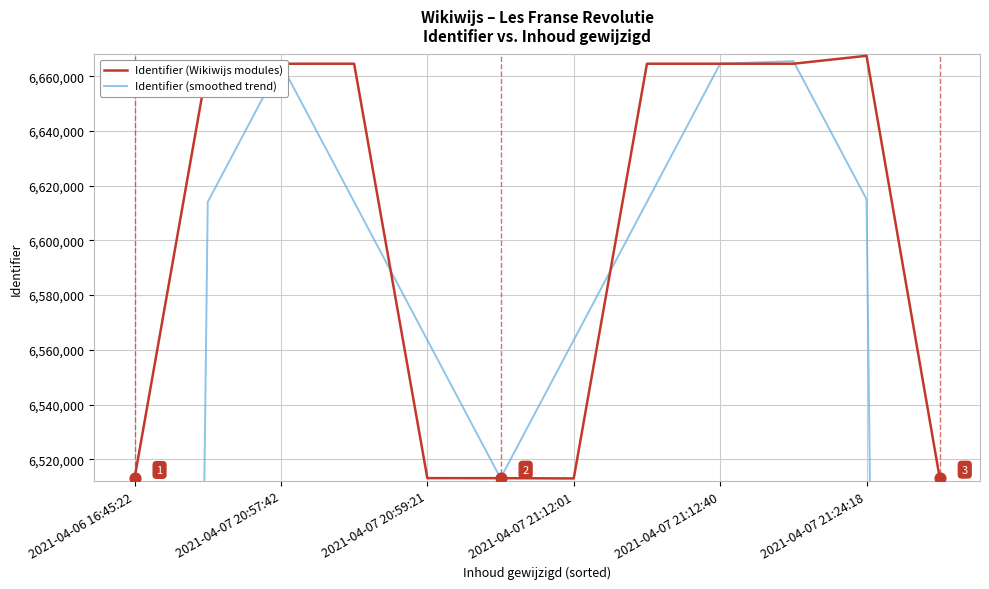

Which series reaches the maximum Y coordinate?

Identifier (Wikiwijs modules)